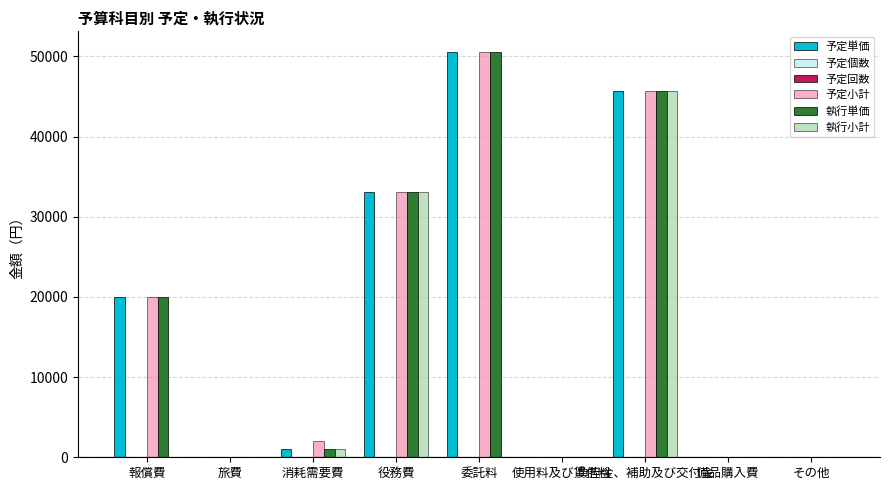

At which category is the sum across all series the highest?

負担金、補助及び交付金